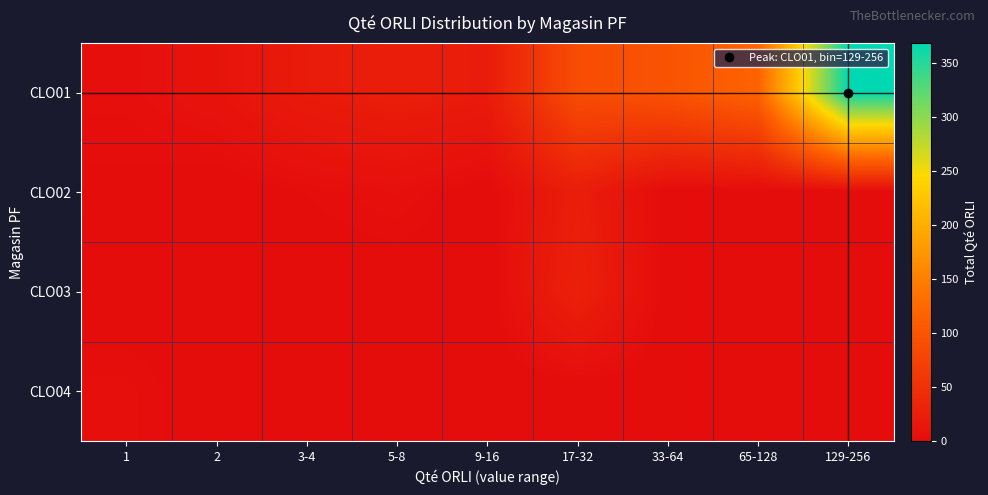

Reading right to left, transcribe all the data shown in this chart.

CLO01: 129-256=369	65-128=120	33-64=97	17-32=89	9-16=21	5-8=24	3-4=20	2=10	1=5
CLO02: 129-256=0	65-128=0	33-64=0	17-32=24	9-16=0	5-8=6	3-4=3	2=0	1=2
CLO03: 129-256=0	65-128=0	33-64=0	17-32=28	9-16=0	5-8=0	3-4=0	2=0	1=0
CLO04: 129-256=0	65-128=0	33-64=0	17-32=0	9-16=0	5-8=0	3-4=0	2=0	1=5